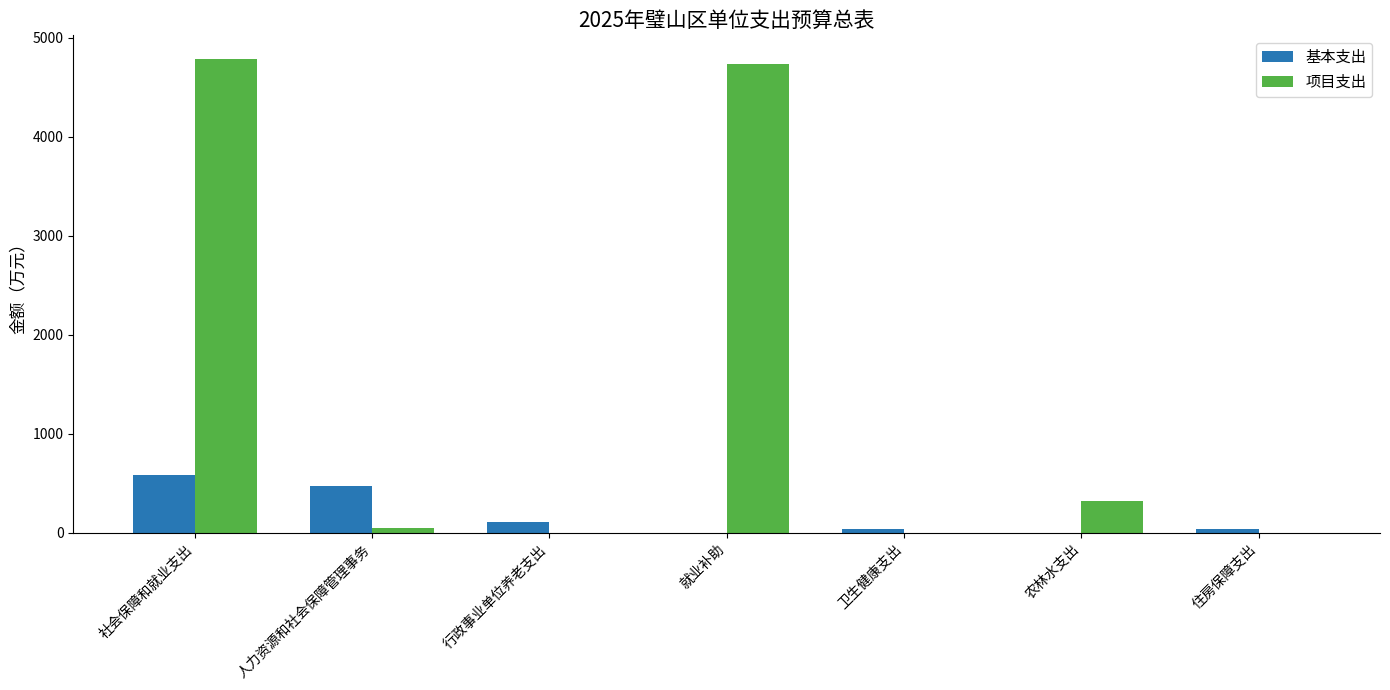

How many categories are shown in the chart?

7